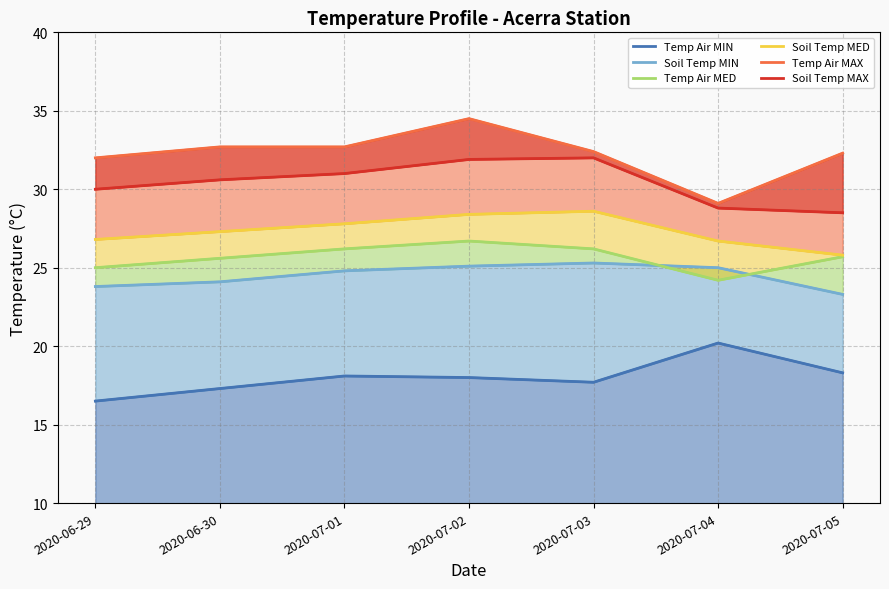

Between 2020-07-01 and 2020-07-02, which is larger?

2020-07-01